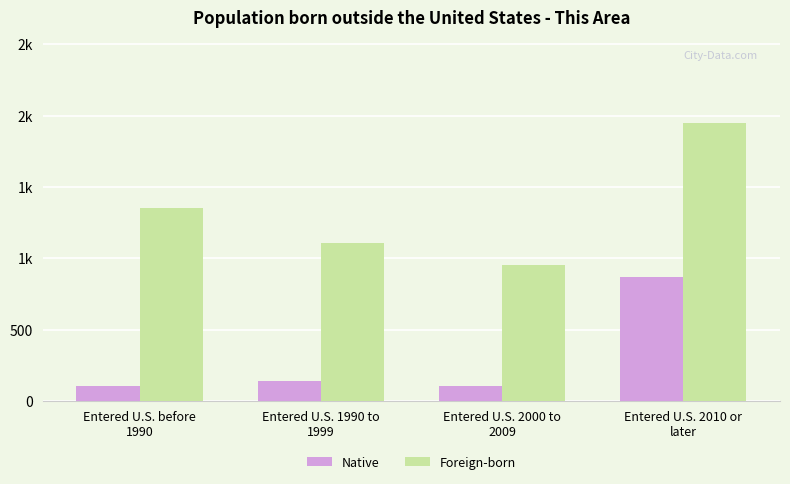

What is the approximate value of Native at Entered U.S. 1990 to
1999, to the nearest 50?

150